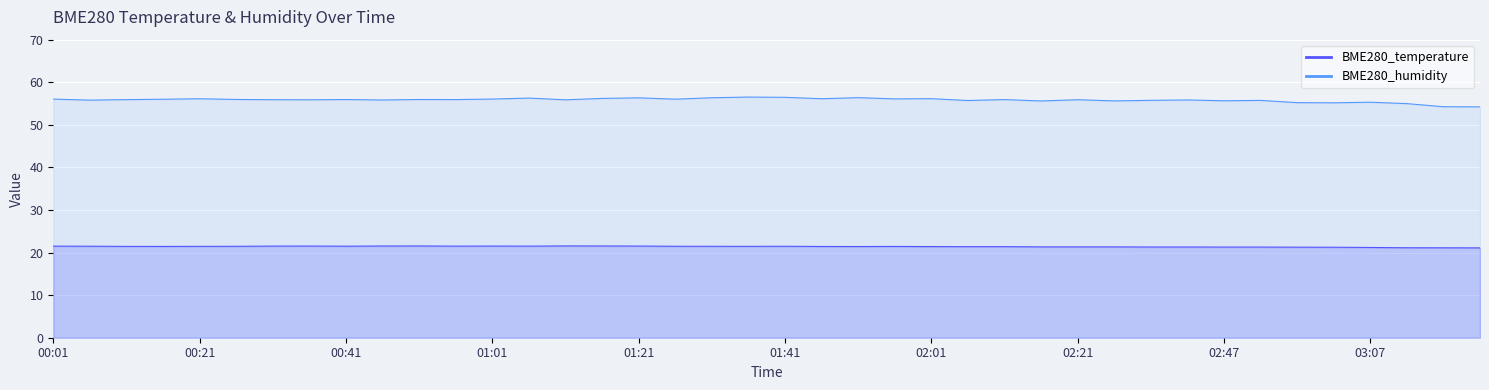

Does the chart display data point markers on the line(s)?

No